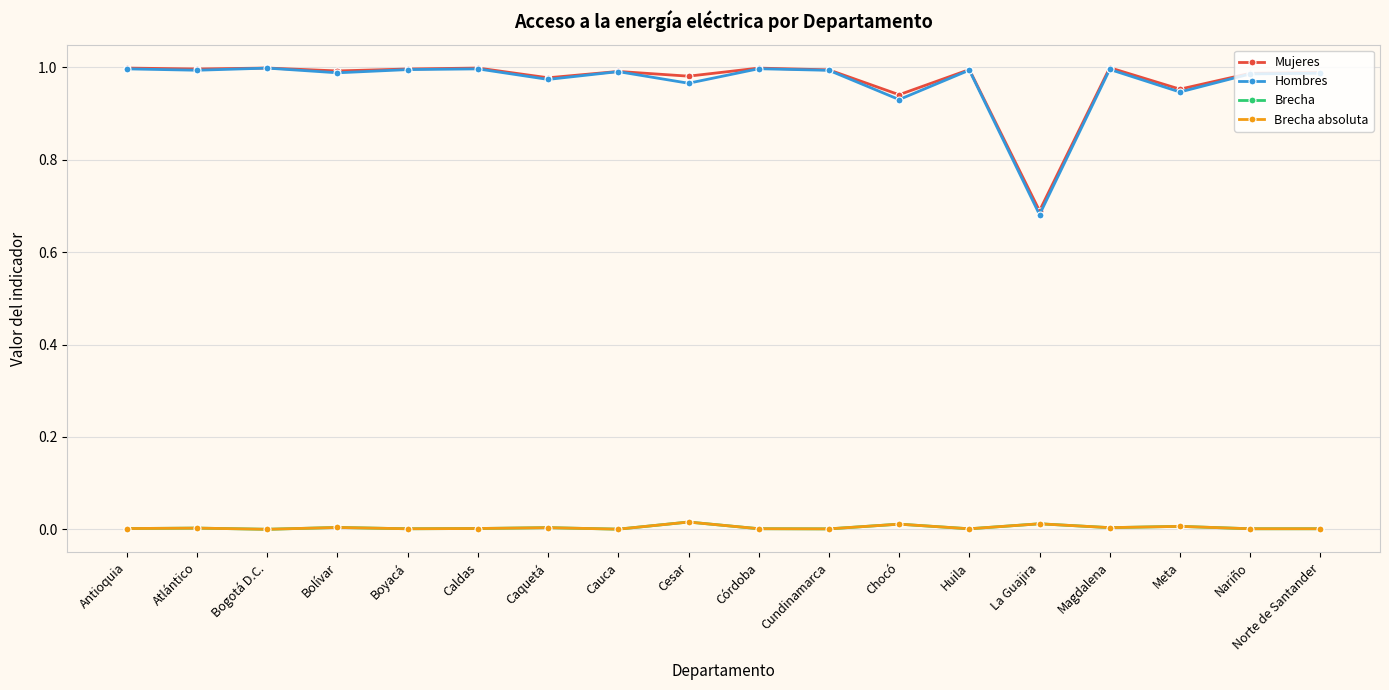

Is this an area chart (filled region under the line)?

No